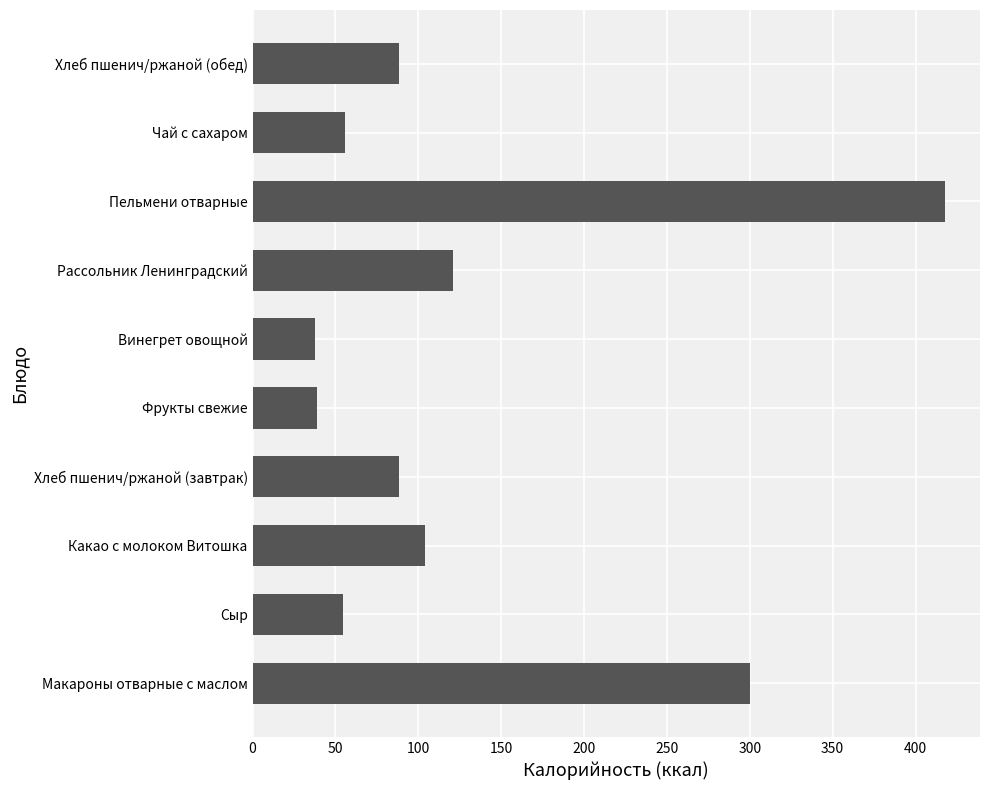

True or false: the data shows 418.0 at Пельмени отварные.

True